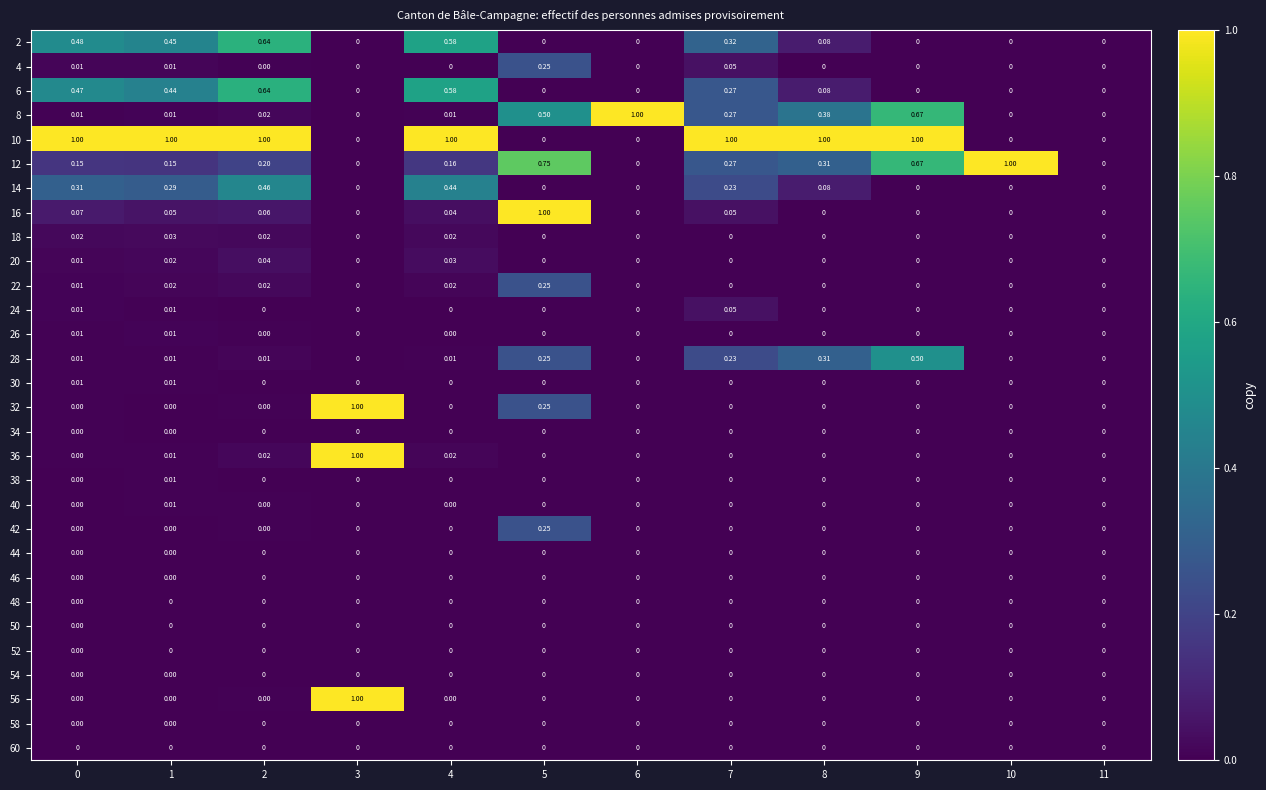

How many values in 42 are above zero?

1